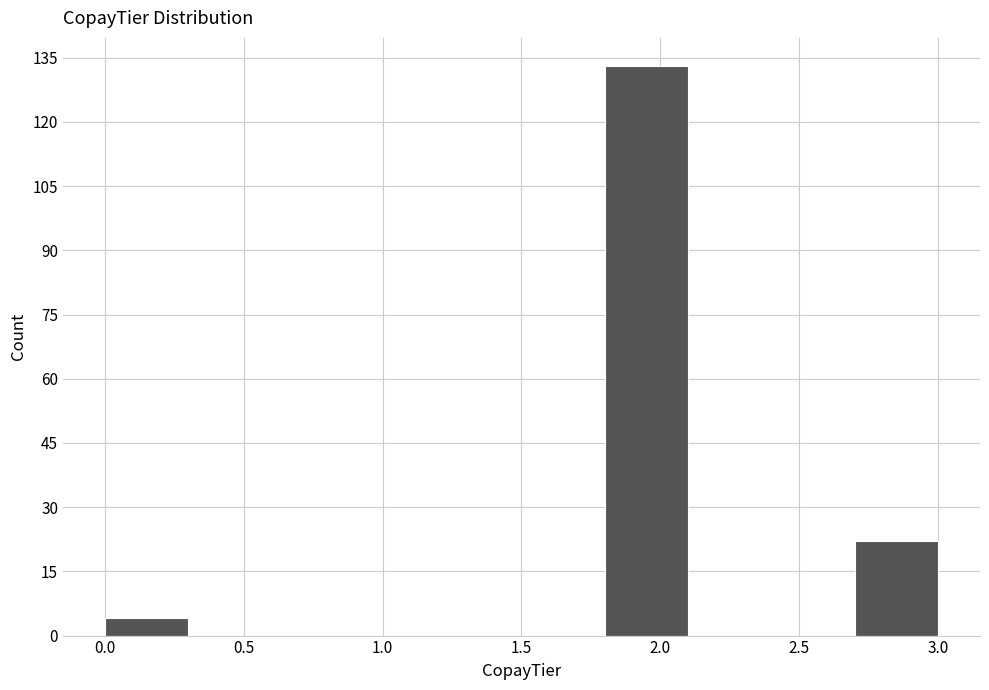

Reading left to right, transcribe this chart: for each bar, give the range it covers on the x-axis and its height. The values are not printed on the chart, so give them approximately, as read against the axis.

0.0 to 0.3: 4
0.3 to 0.6: 0
0.6 to 0.9: 0
0.9 to 1.2: 0
1.2 to 1.5: 0
1.5 to 1.8: 0
1.8 to 2.1: 134
2.1 to 2.4: 0
2.4 to 2.7: 0
2.7 to 3.0: 22